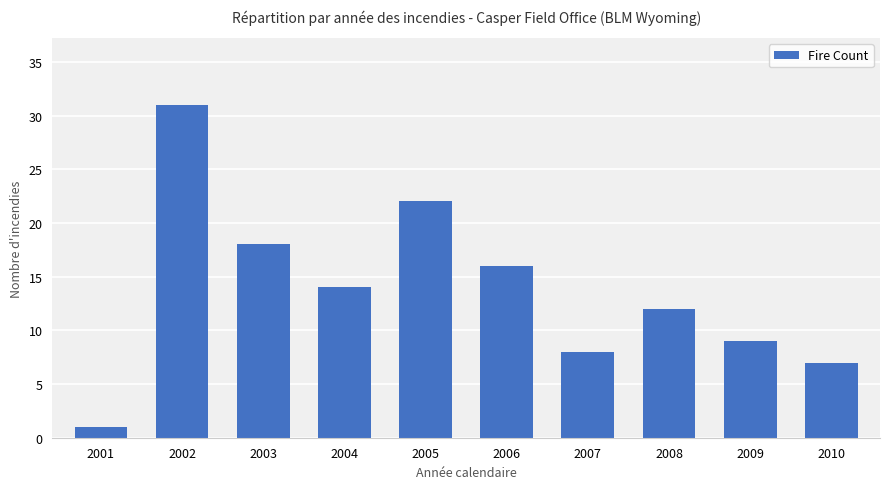

What is the value of the 7th bar from the left?

8